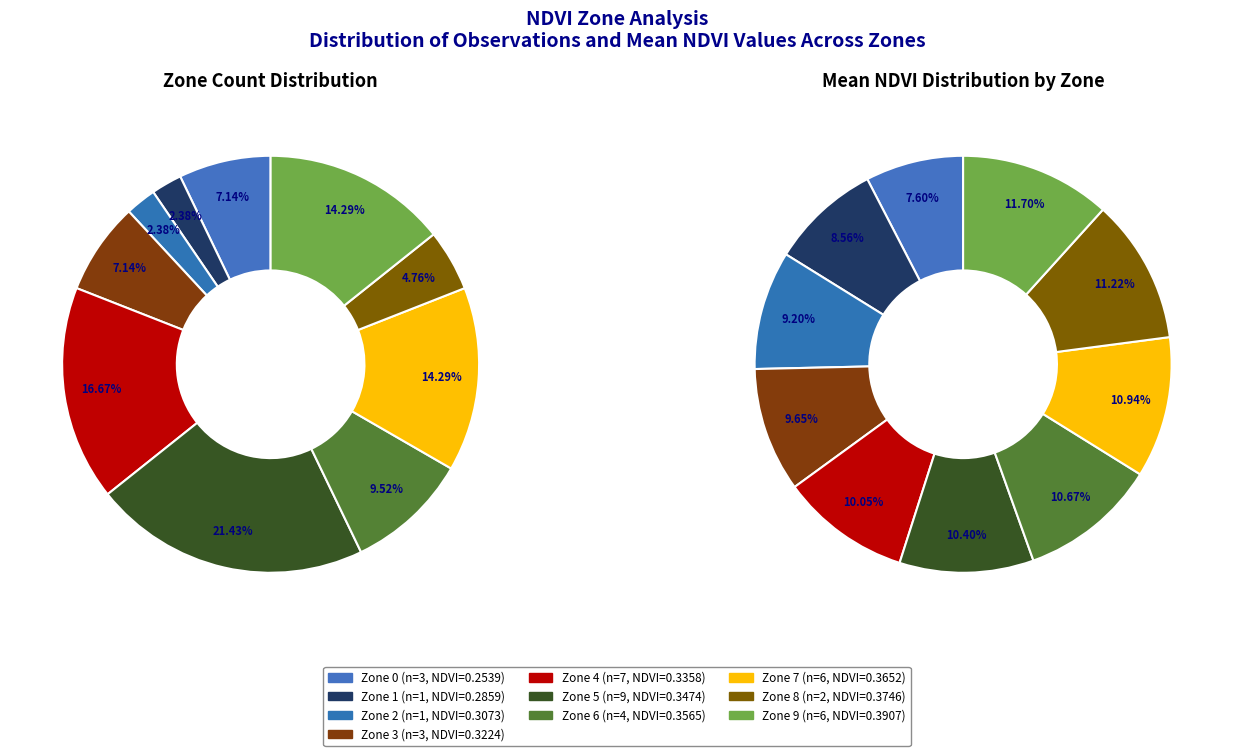

What percentage is the Zone 7 slice, to the nearest percent?

14%